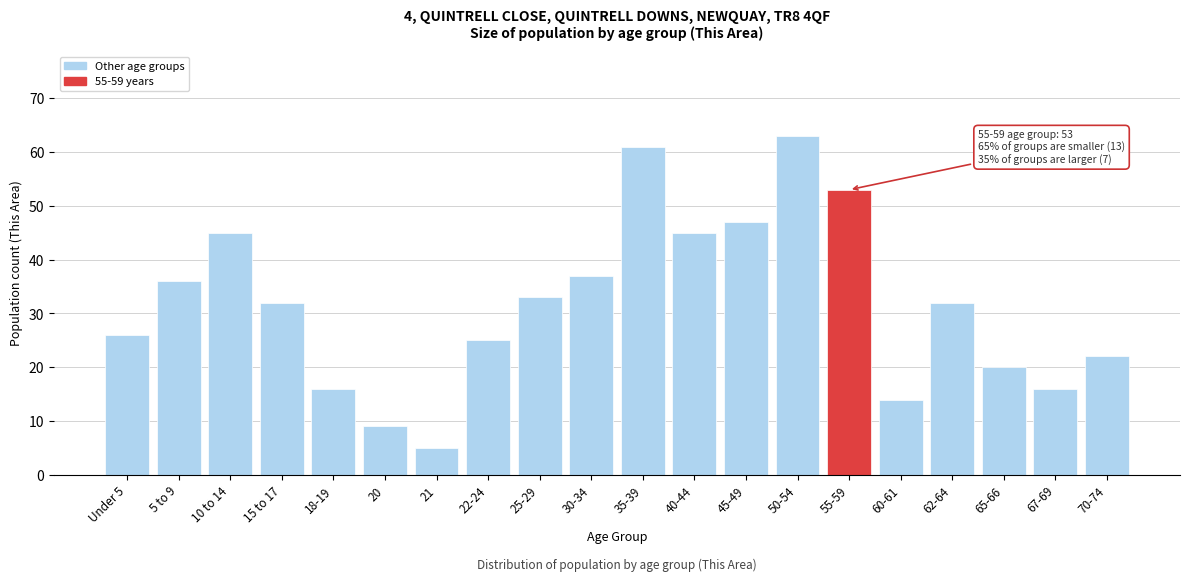

Reading right to left, extract all data points from this chart.

70-74=22	67-69=16	65-66=20	62-64=32	60-61=14	55-59=53	50-54=63	45-49=47	40-44=45	35-39=61	30-34=37	25-29=33	22-24=25	21=5	20=9	18-19=16	15 to 17=32	10 to 14=45	5 to 9=36	Under 5=26